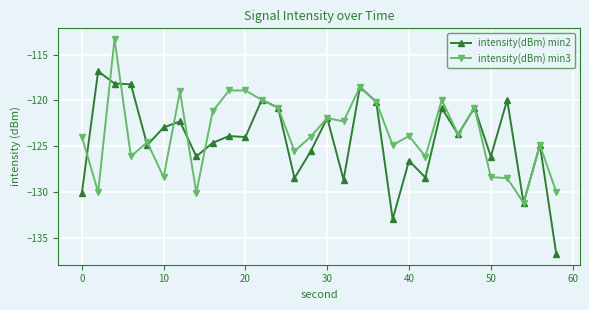

Rank the series by their maximum value, from highest to lowest.

intensity(dBm) min3, intensity(dBm) min2